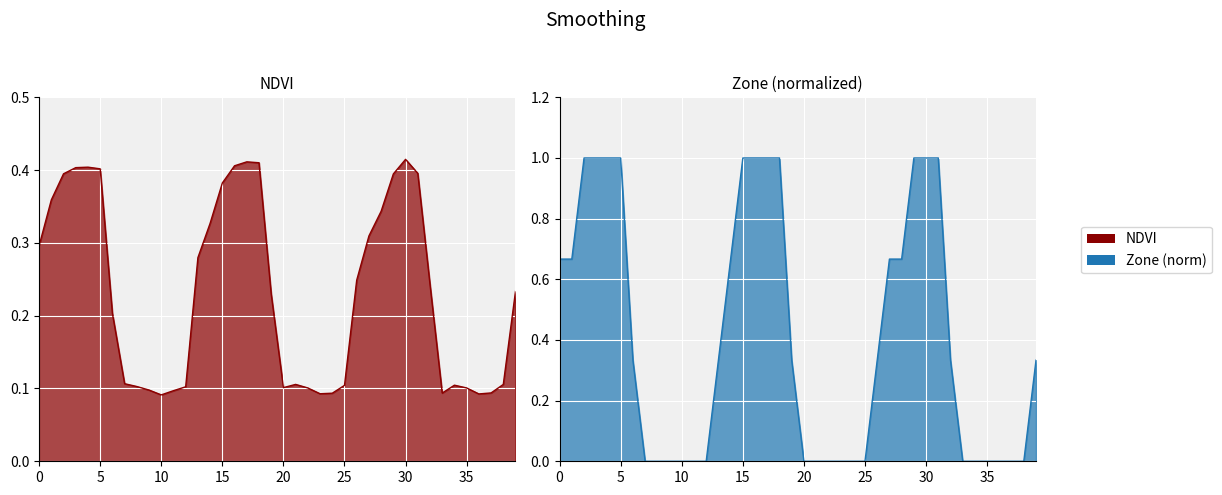

How many lines are shown in the chart?

2